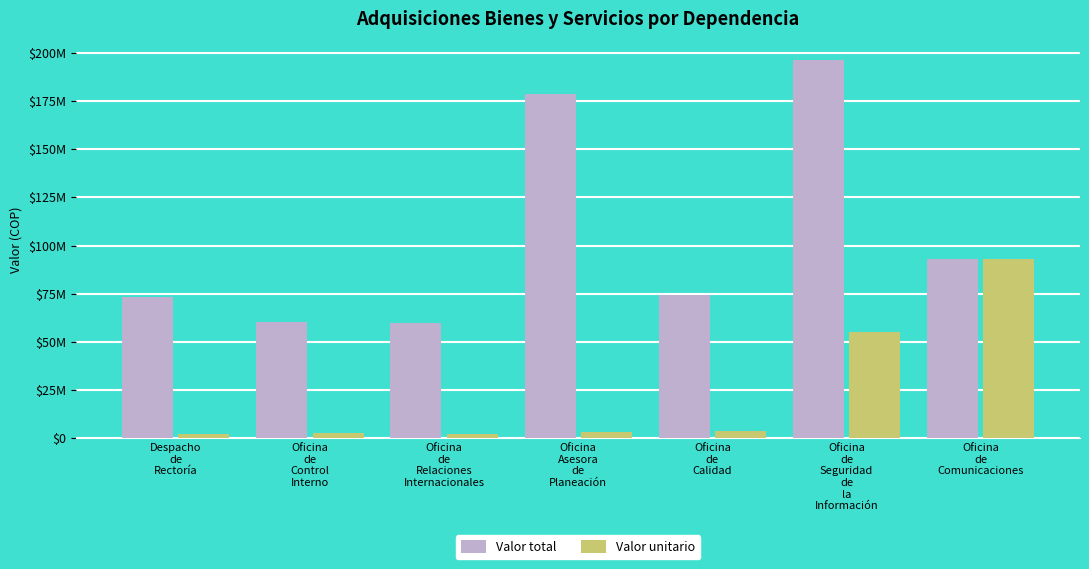

Which series has the widest spread of values?

Valor total